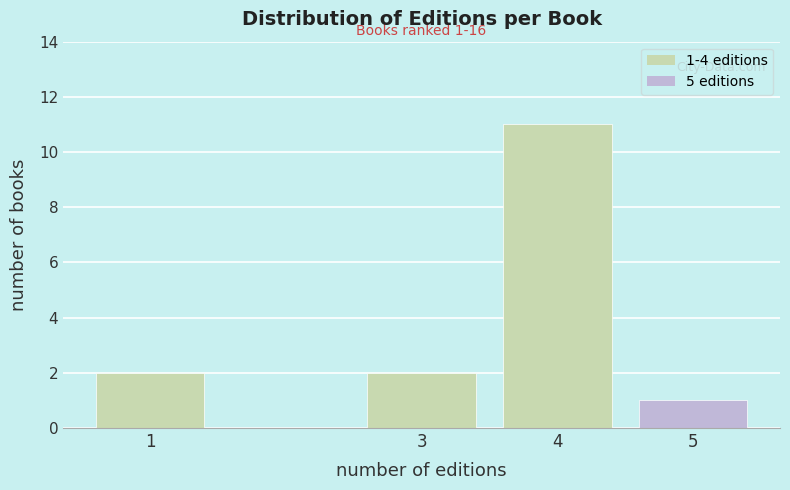

Reading right to left, list all the values displayed in this chart.

5=1	4=11	3=2	1=2